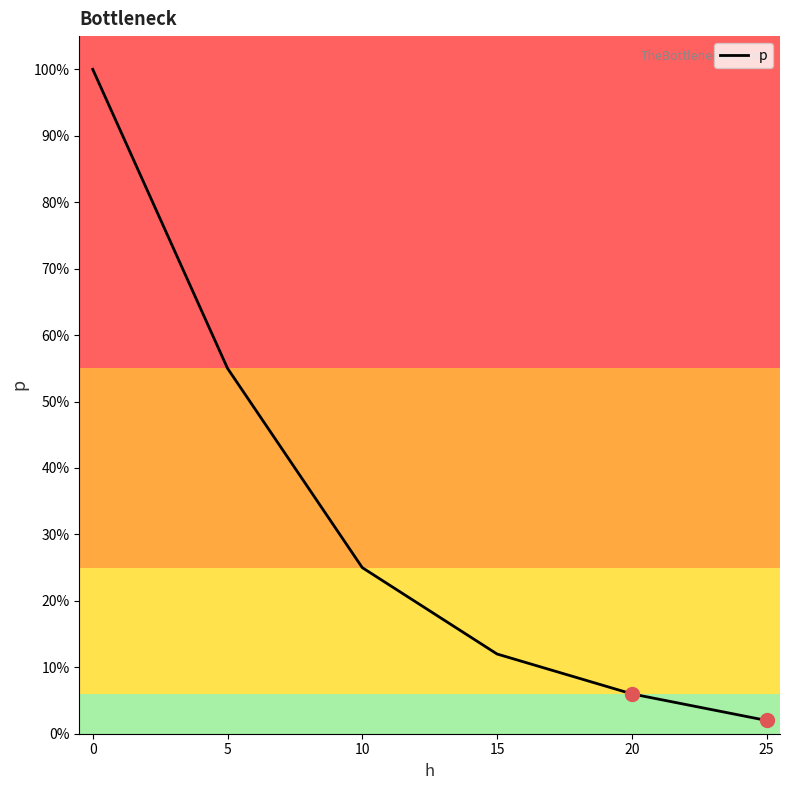

Is this an area chart (filled region under the line)?

No